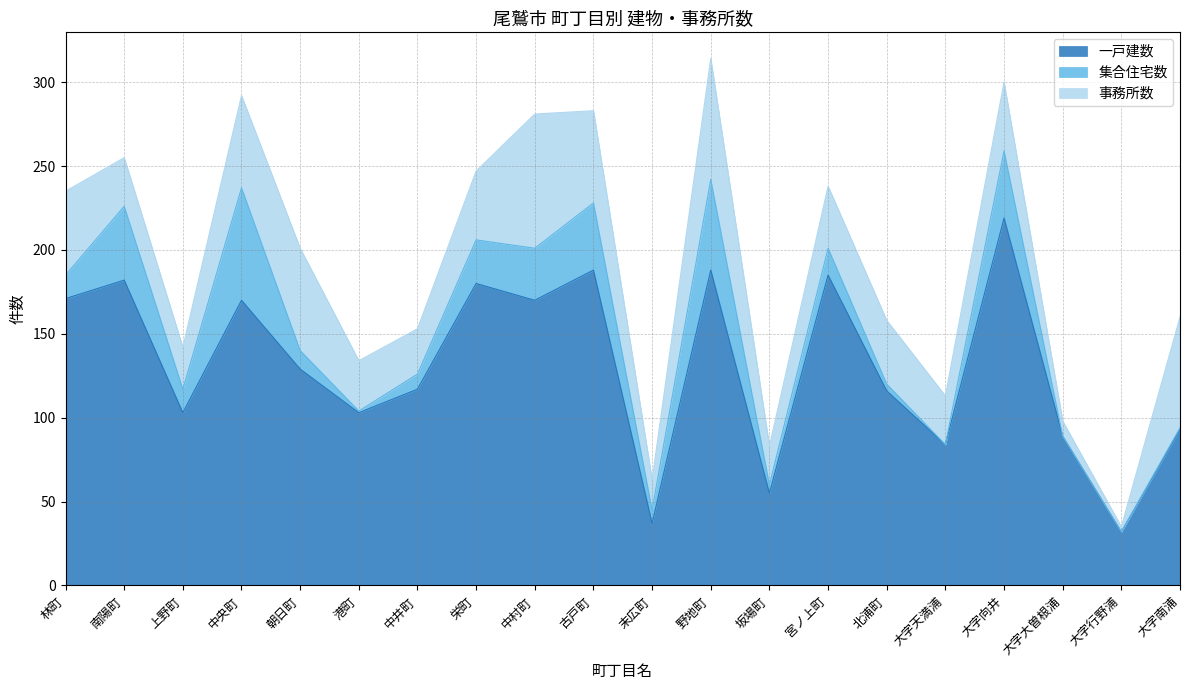

How many lines are shown in the chart?

3